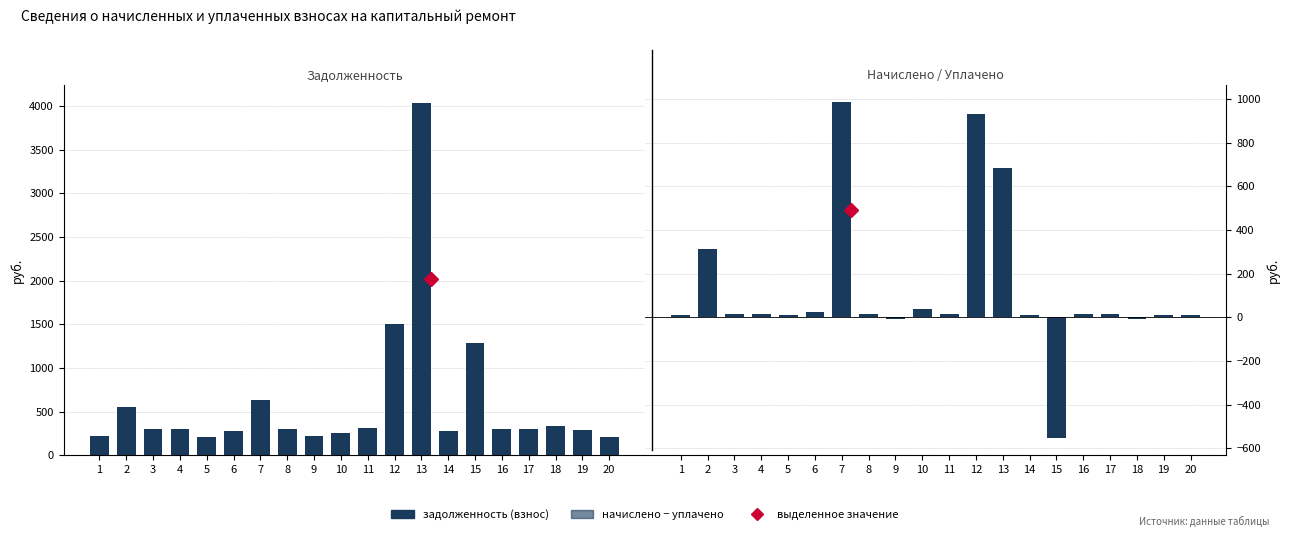

Is it true that задолженность (взнос) equals 302.1 at 5?

False